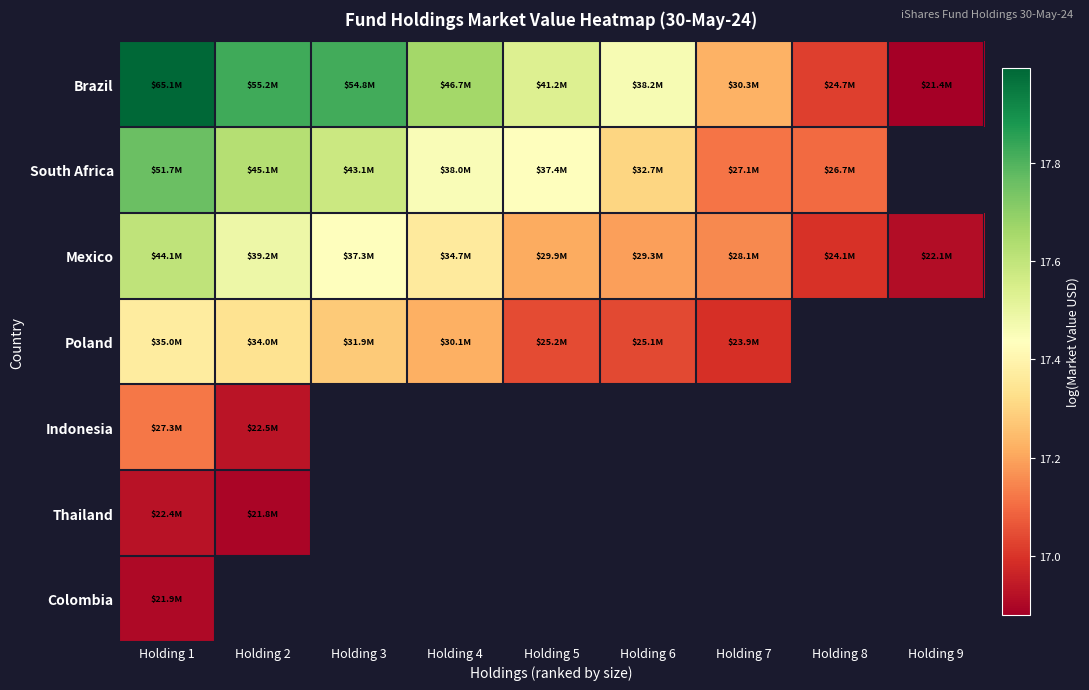

At which label is Mexico closest to 17?

Holding 8